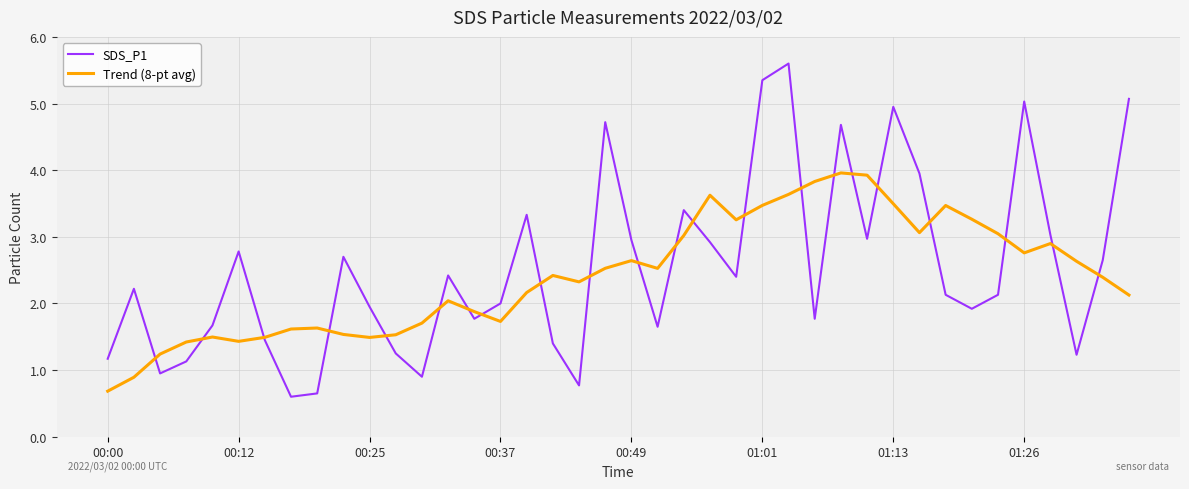

What is the lowest value of the SDS_P1 series?

0.6